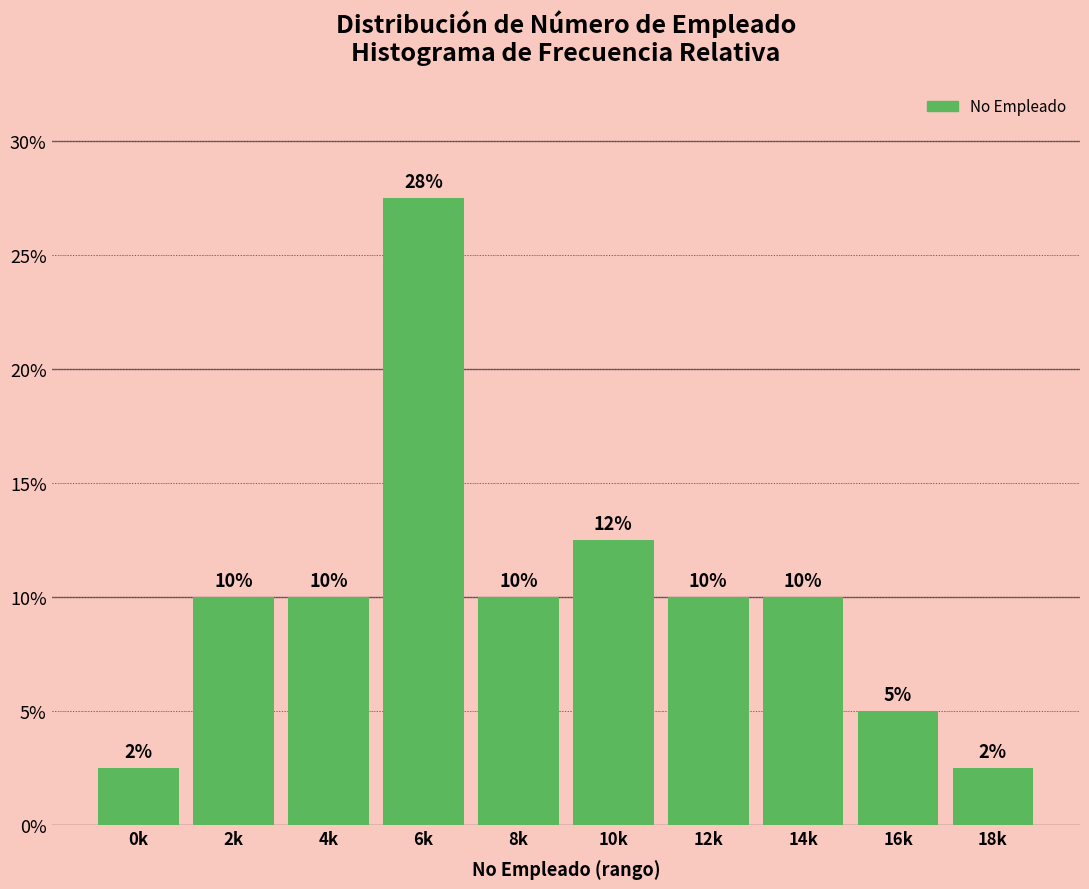

True or false: the data shows 10.0 at 2k.

True